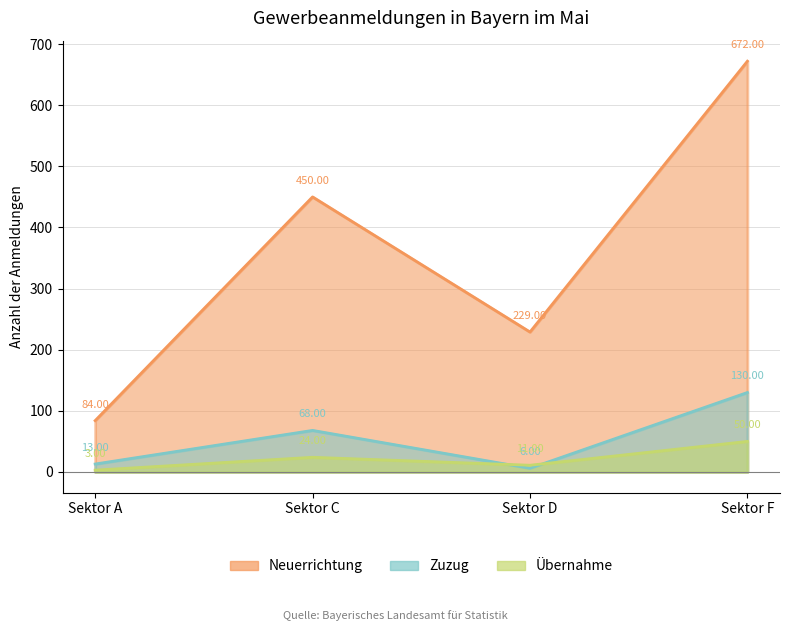

Which series changed the most between Sektor D and Sektor F?

Neuerrichtung